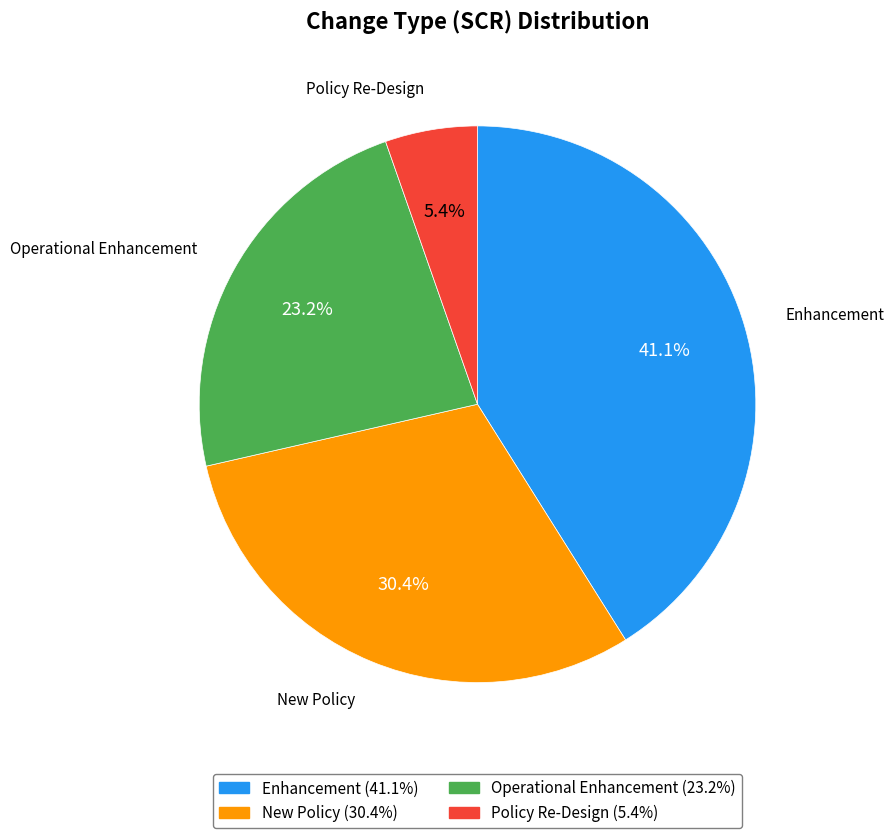

Does Policy Re-Design account for over 50% of the chart?

No